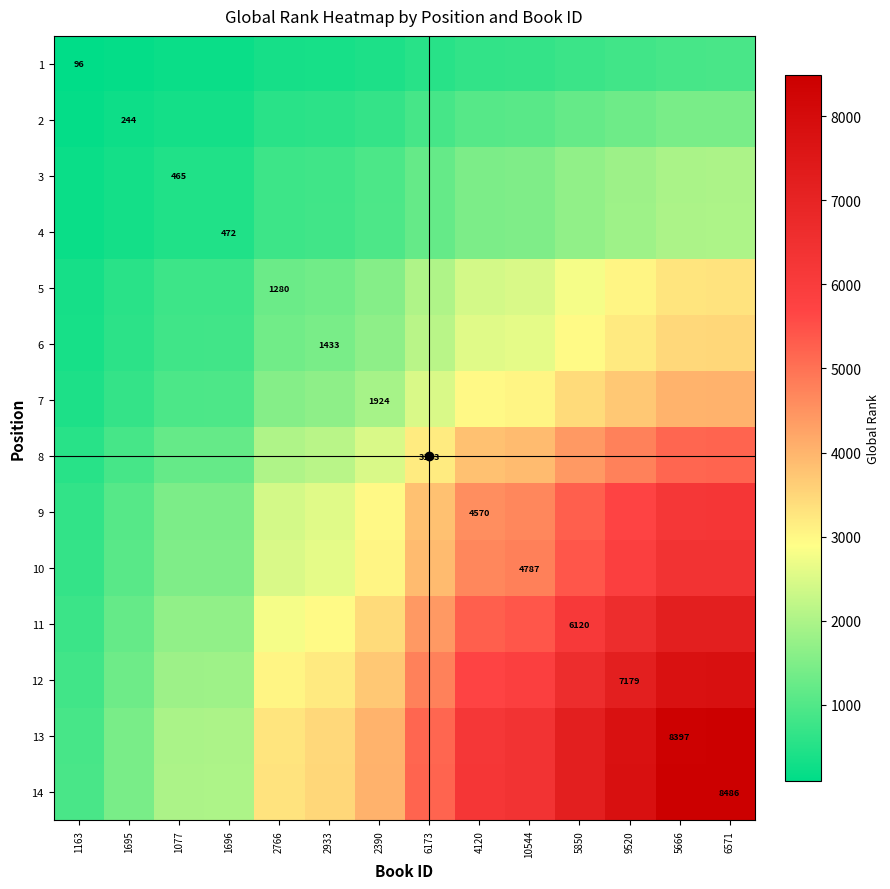

Which series has the largest total across all categories?

14